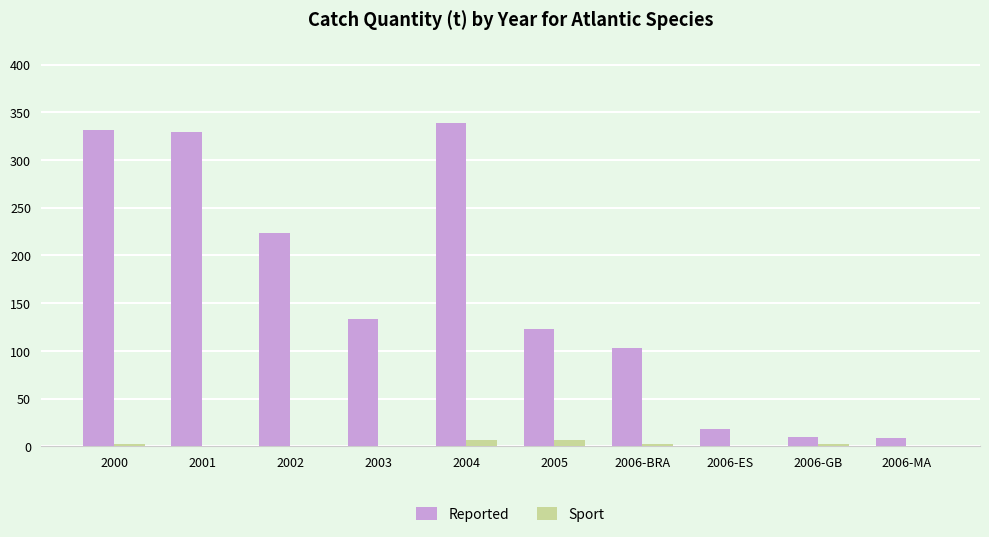

What is the highest value of the Sport series?

6.6